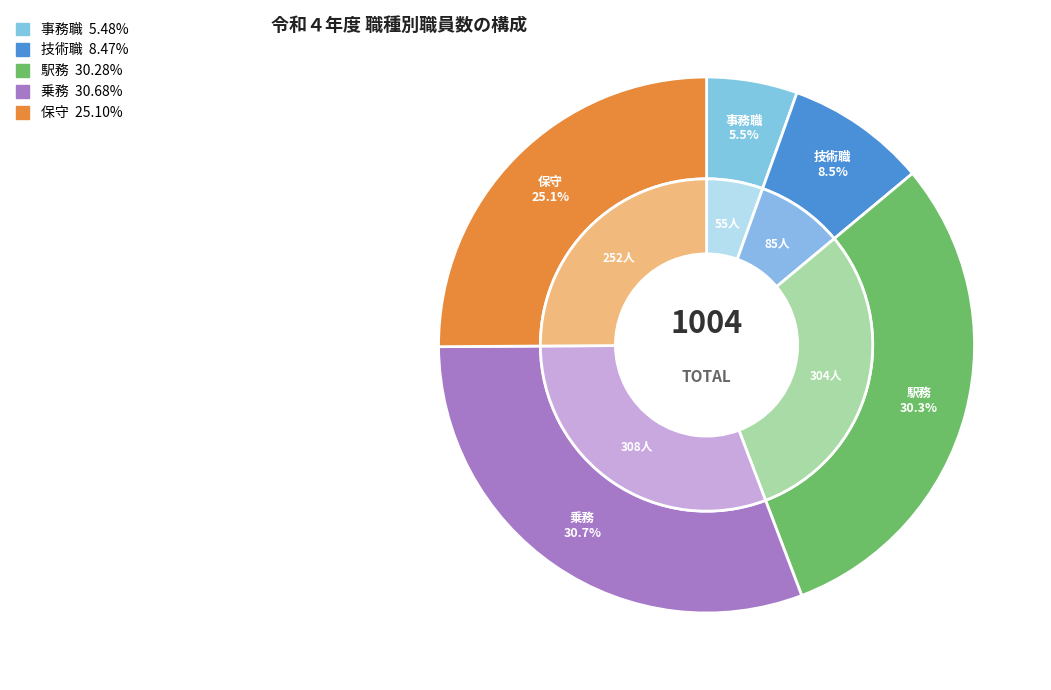

Do 事務職 and 乗務 together represent more than half of the pie?

No